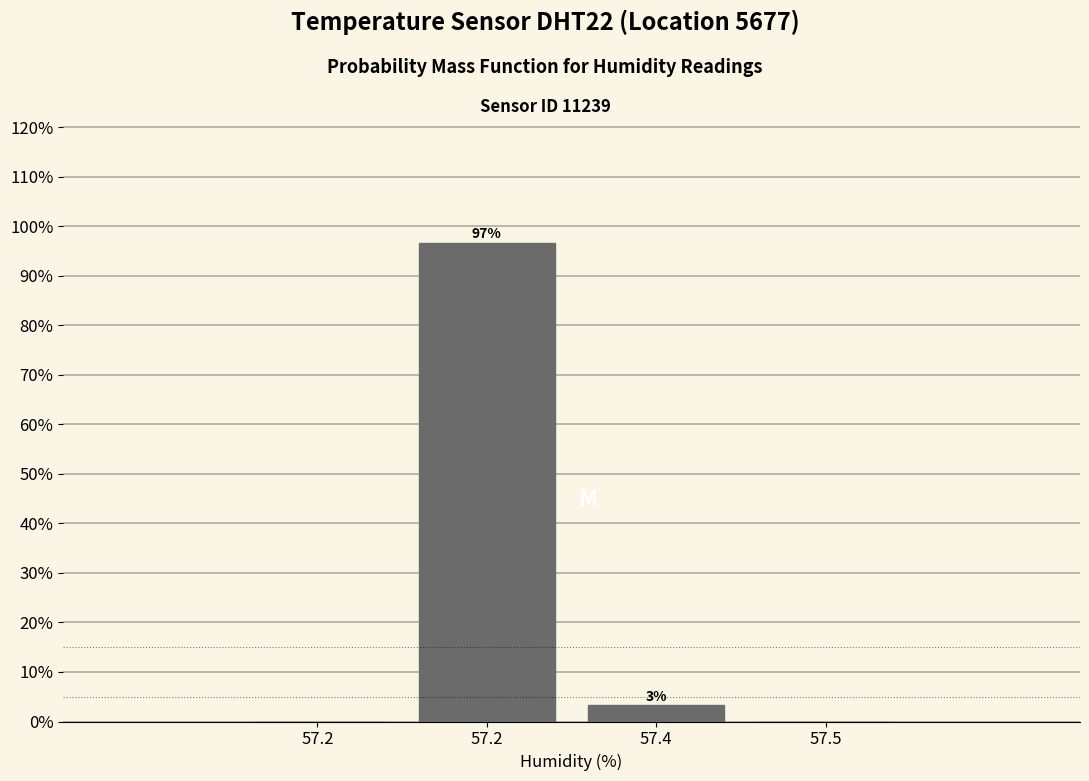

How many categories are shown in the chart?

4